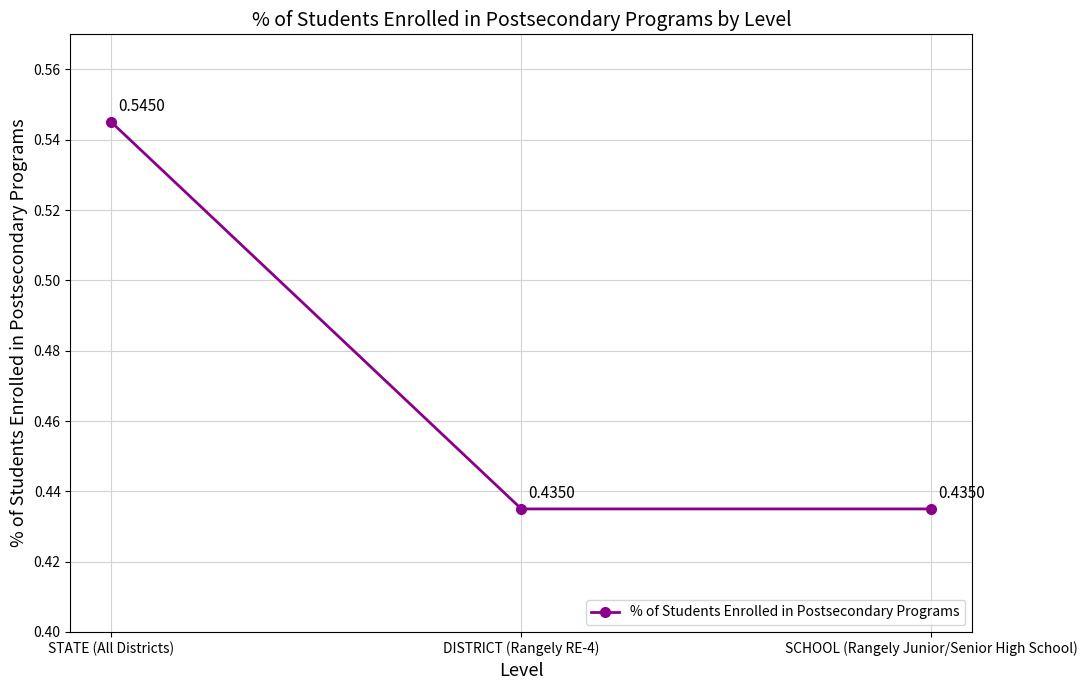

What is the label of the 3rd point from the right?

STATE (All Districts)